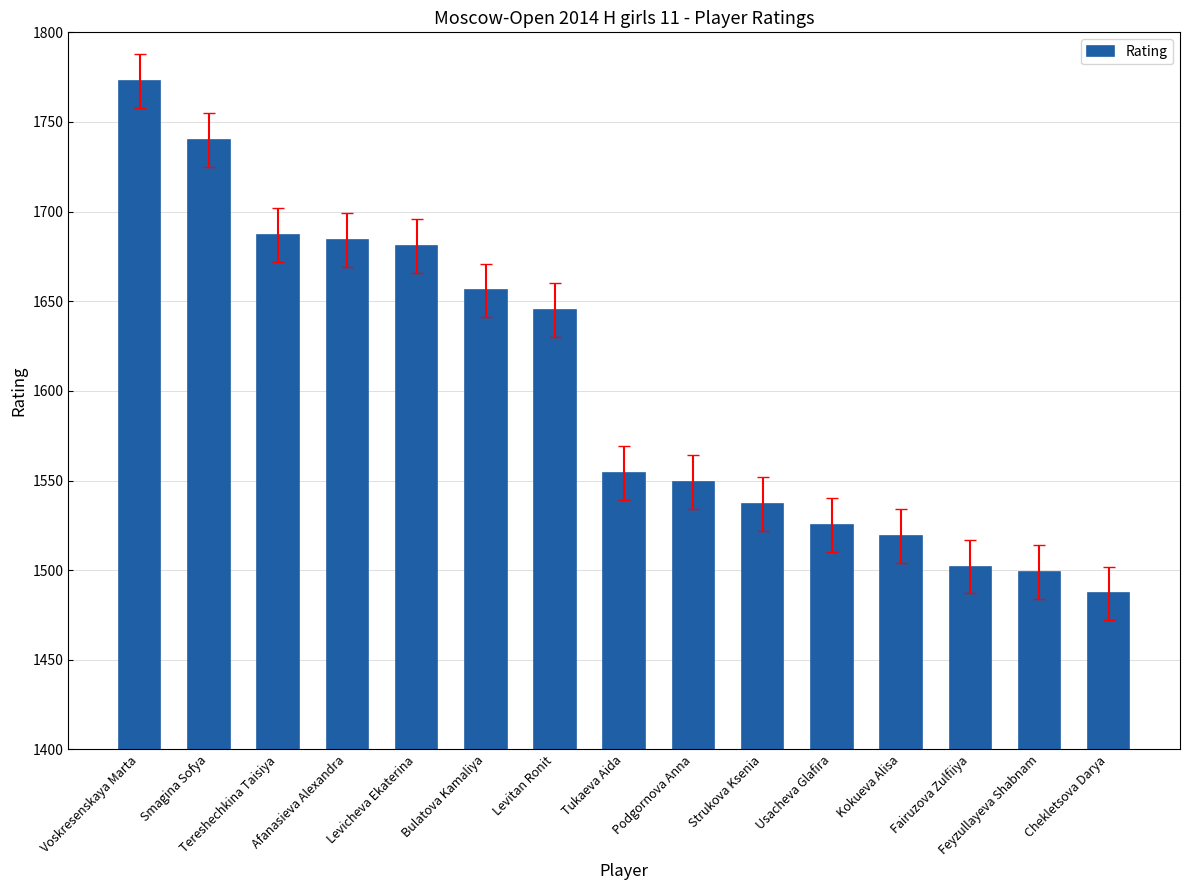

Which category has the lowest value across all series?

Chekletsova Darya